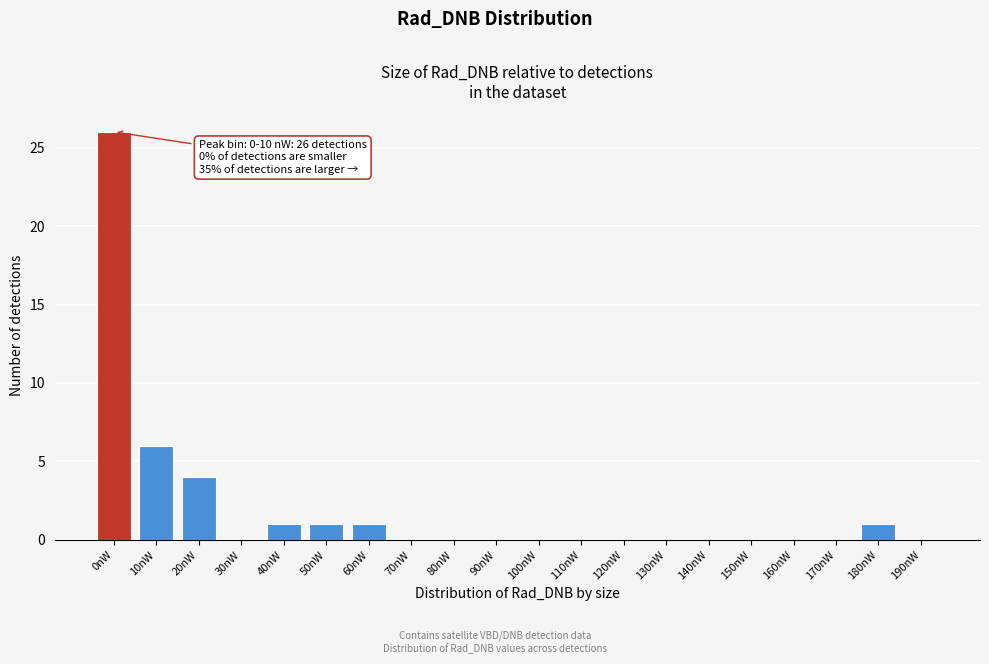

Reading right to left, transcribe all the data shown in this chart.

190nW=0	180nW=1	170nW=0	160nW=0	150nW=0	140nW=0	130nW=0	120nW=0	110nW=0	100nW=0	90nW=0	80nW=0	70nW=0	60nW=1	50nW=1	40nW=1	30nW=0	20nW=4	10nW=6	0nW=26